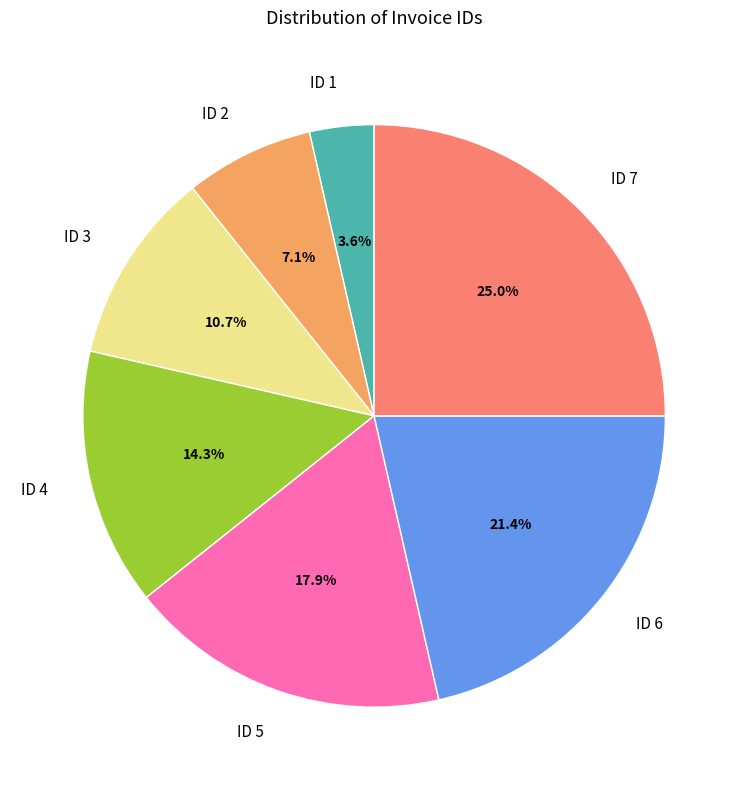

To the nearest percent, what is the difference between the largest and smallest slice percentages?

21%